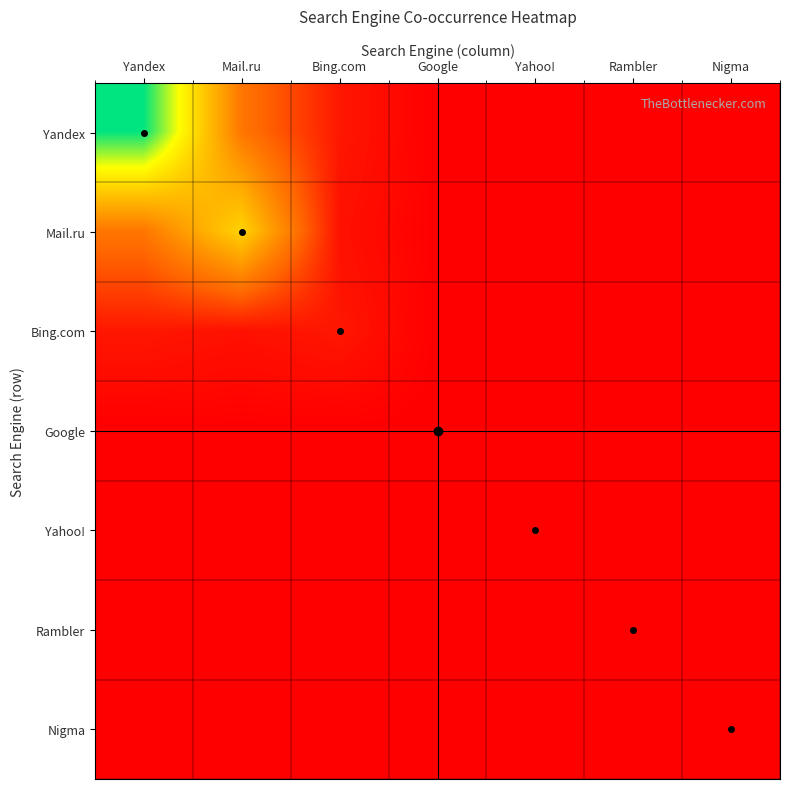

The value of Bing.com at Rambler is 15.2. True or false?

False